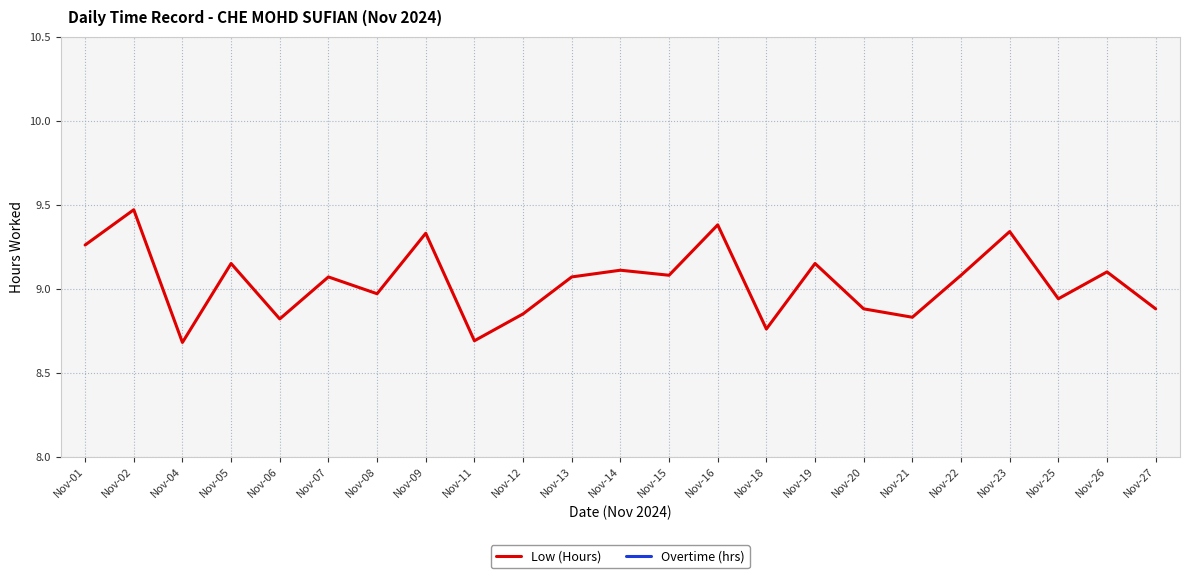

Reading left to right, transcribe all the data shown in this chart.

Low (Hours): 9.3	9.5	8.7	9.2	8.8	9.1	9.0	9.3	8.7	8.8	9.1	9.1	9.1	9.4	8.8	9.2	8.9	8.8	9.1	9.3	8.9	9.1	8.9
Overtime (hrs): 0.0	0.0	0.0	0.0	0.0	0.0	0.0	0.0	0.0	0.0	0.0	0.0	0.0	0.0	0.0	0.0	0.0	0.0	0.0	0.0	0.0	0.0	0.0